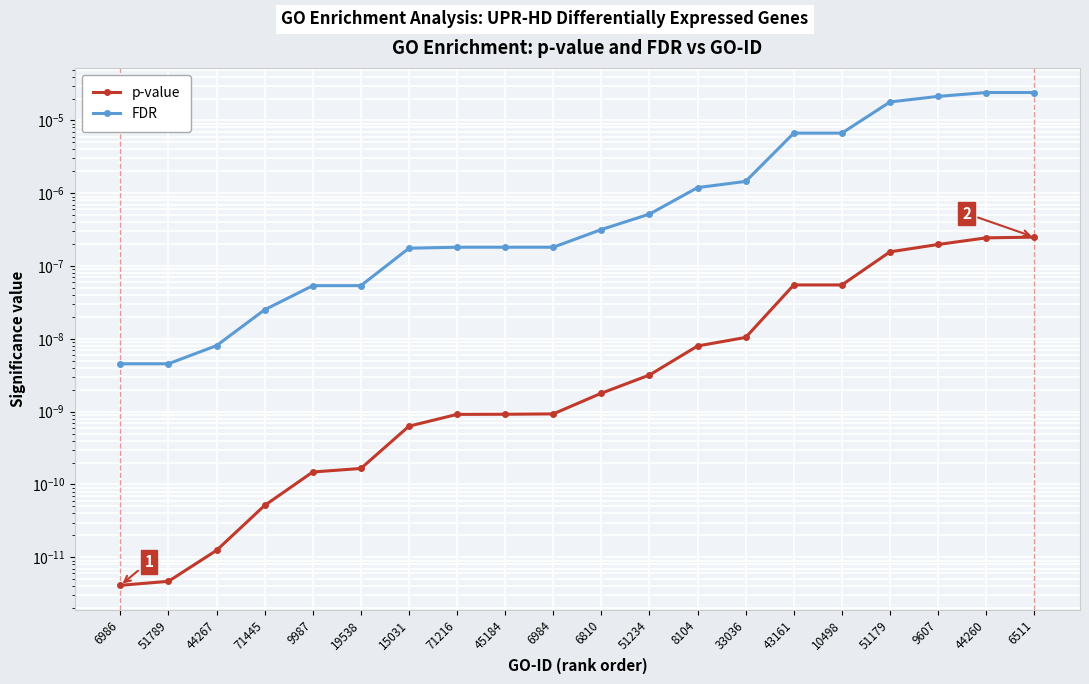

True or false: FDR and p-value intersect in this chart.

False